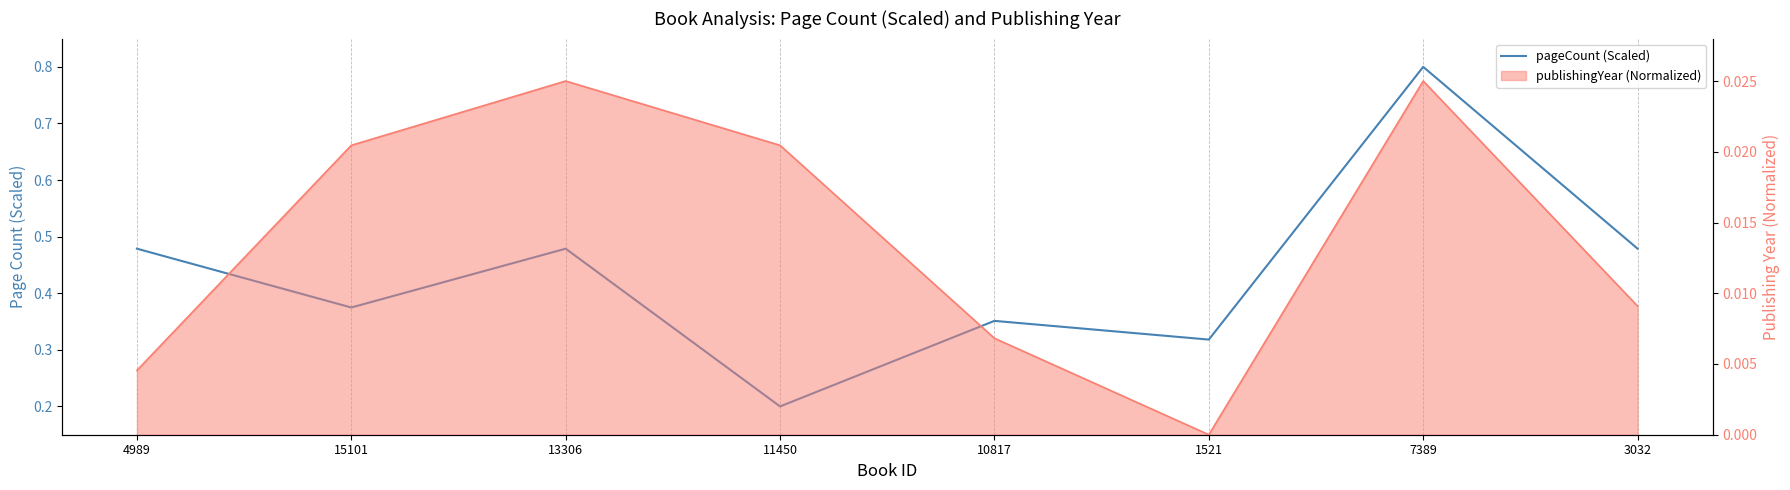

Is it true that pageCount (Scaled) equals 0.8 at 4989?

False